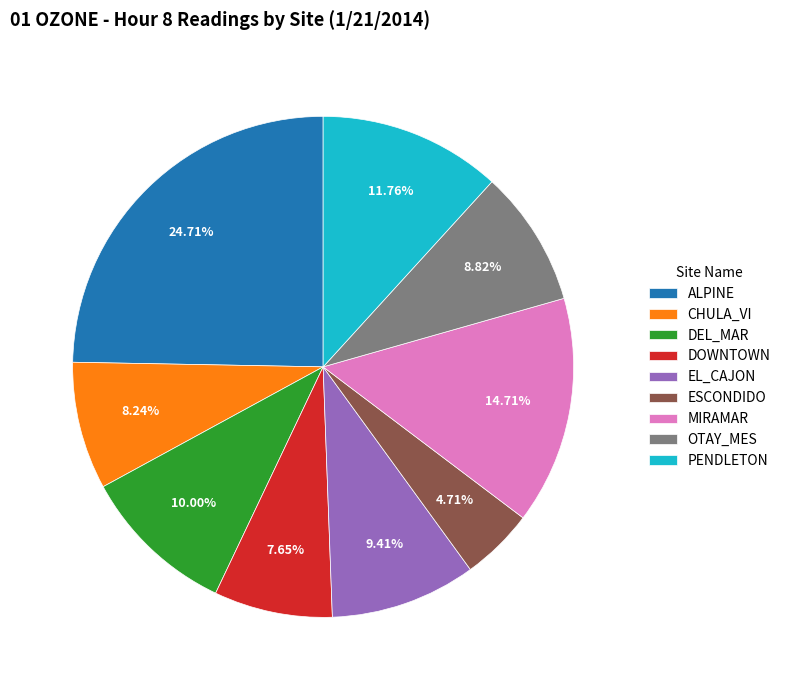

The DOWNTOWN slice represents 8% of the pie. True or false?

True